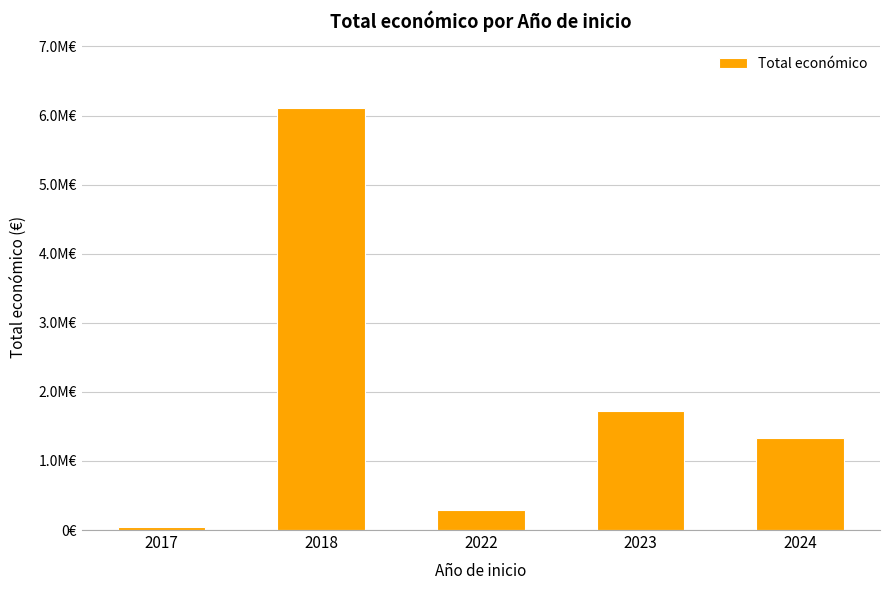

Which has a higher value, 2022 or 2017?

2022